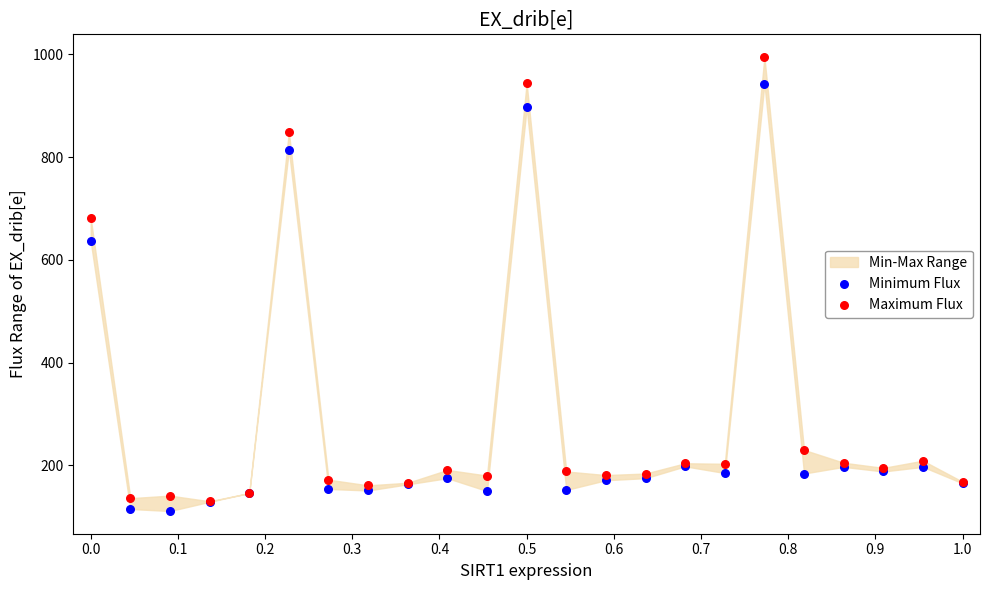

In the Maximum Flux series, what Y value is closest to 562?

681